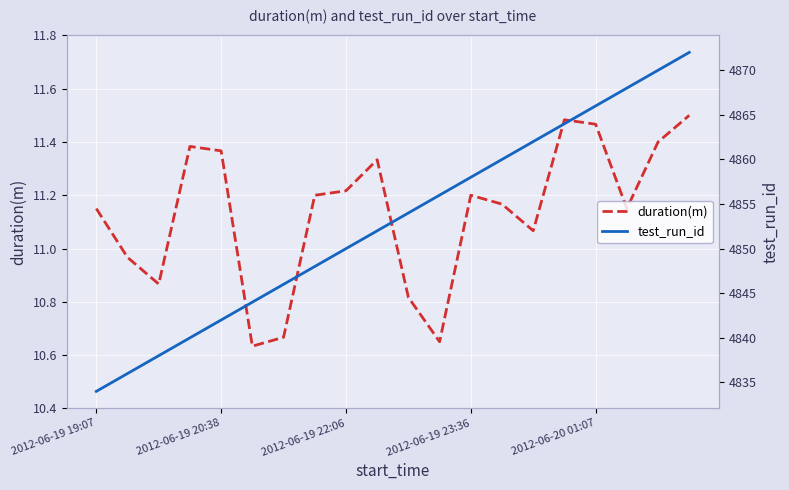

Reading left to right, transcribe all the data shown in this chart.

duration(m): 11.1	11.0	10.9	11.4	11.4	10.6	10.7	11.2	11.2	11.3	10.8	10.7	11.2	11.2	11.1	11.5	11.5	11.1	11.4	11.5
test_run_id: 4834.0	4836.0	4838.0	4840.0	4842.0	4844.0	4846.0	4848.0	4850.0	4852.0	4854.0	4856.0	4858.0	4860.0	4862.0	4864.0	4866.0	4868.0	4870.0	4872.0